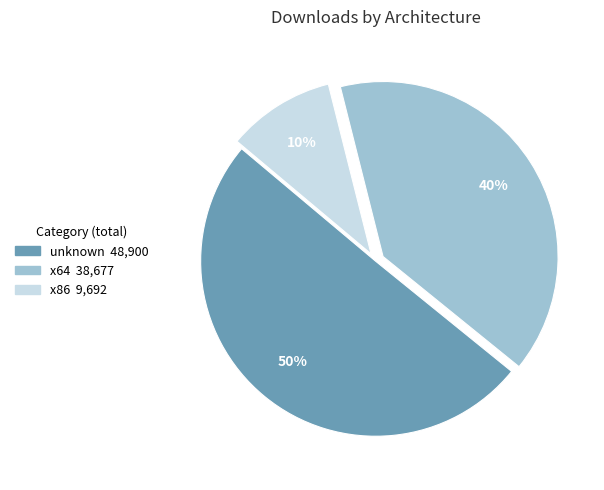

How many segments does this pie chart have?

3